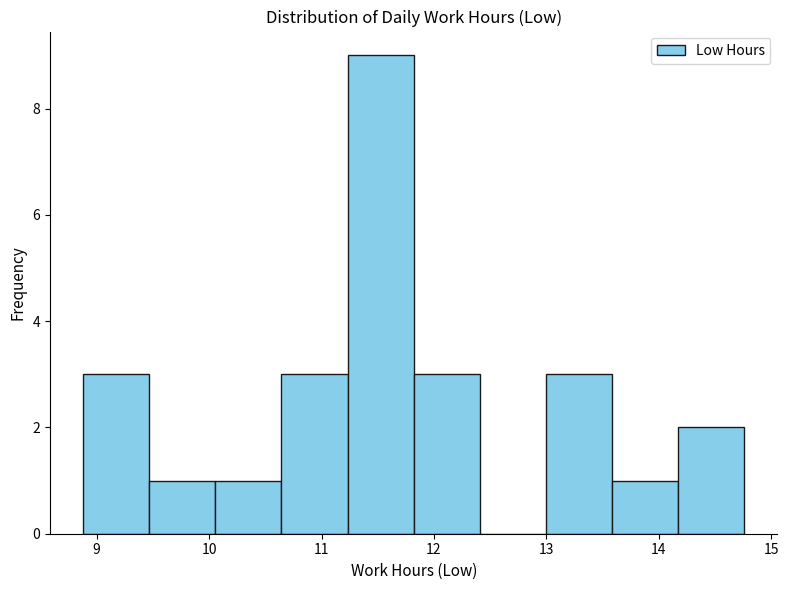

How tall is the bar that spans 10.6 to 11.2 on the x-axis? Neither the bar edges nor the heights are printed on the chart, so give them approximately, as read against the axes.

3